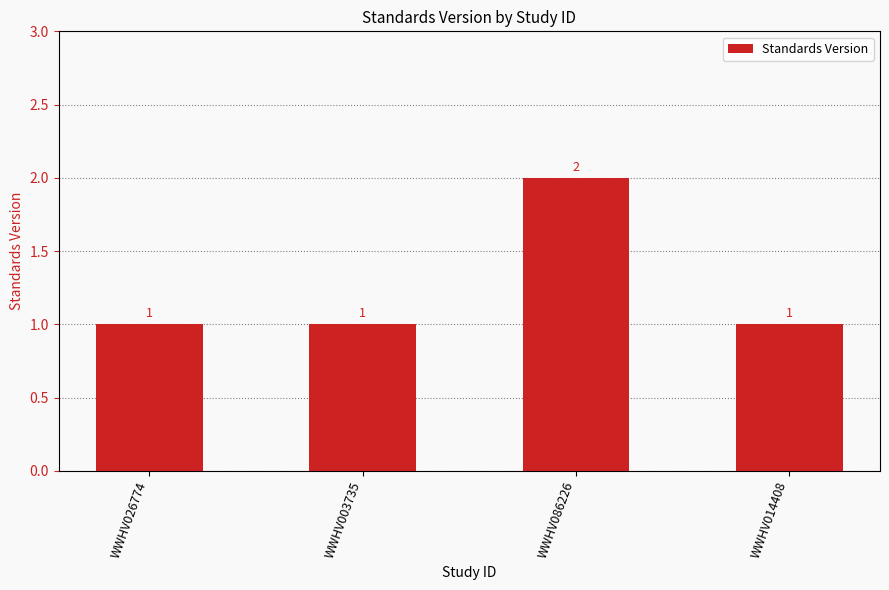

What is the sum of the values at WWHV026774 and WWHV086226?

3